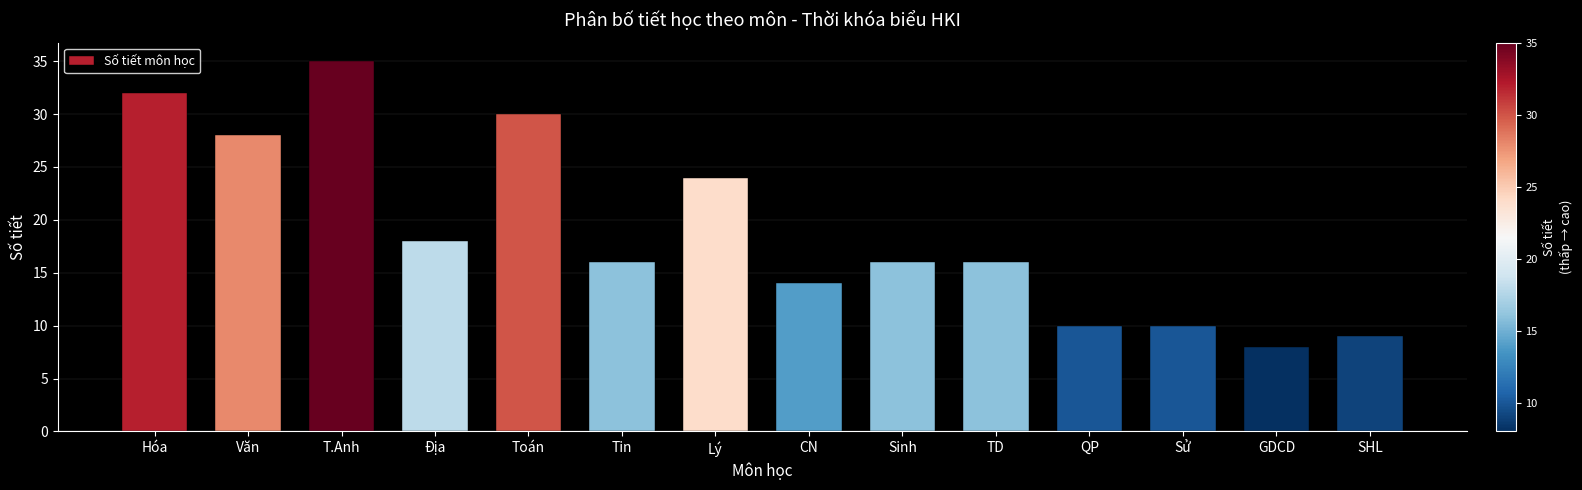

Reading left to right, extract all data points from this chart.

32	28	35	18	30	16	24	14	16	16	10	10	8	9